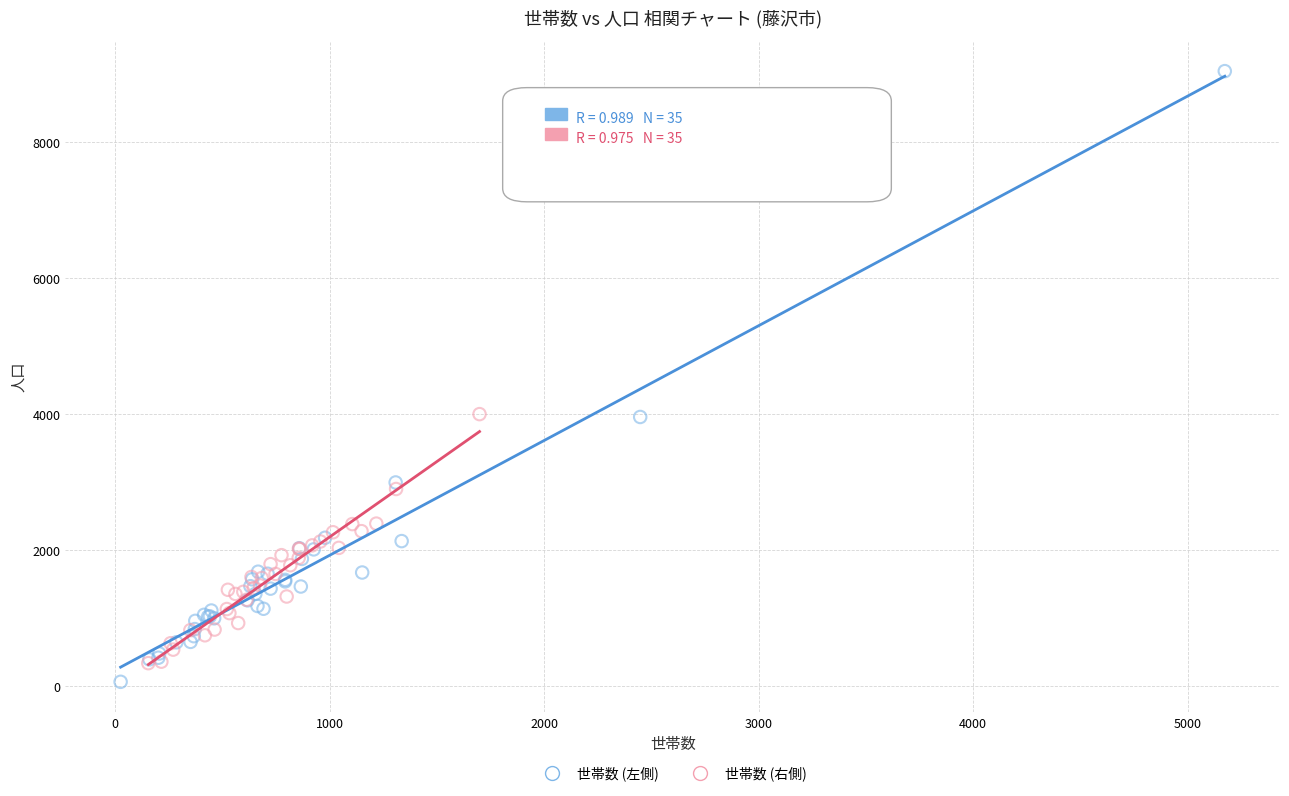

Which series contains the highest Y value?

世帯数 (左側)